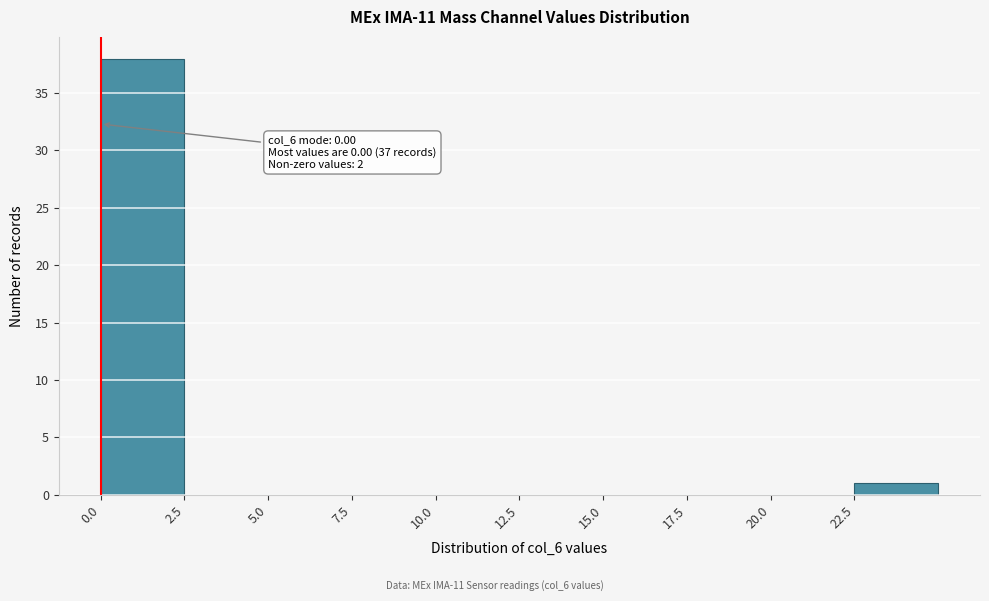

Which range on the x-axis has the tallest bar?

0.0 to 2.5